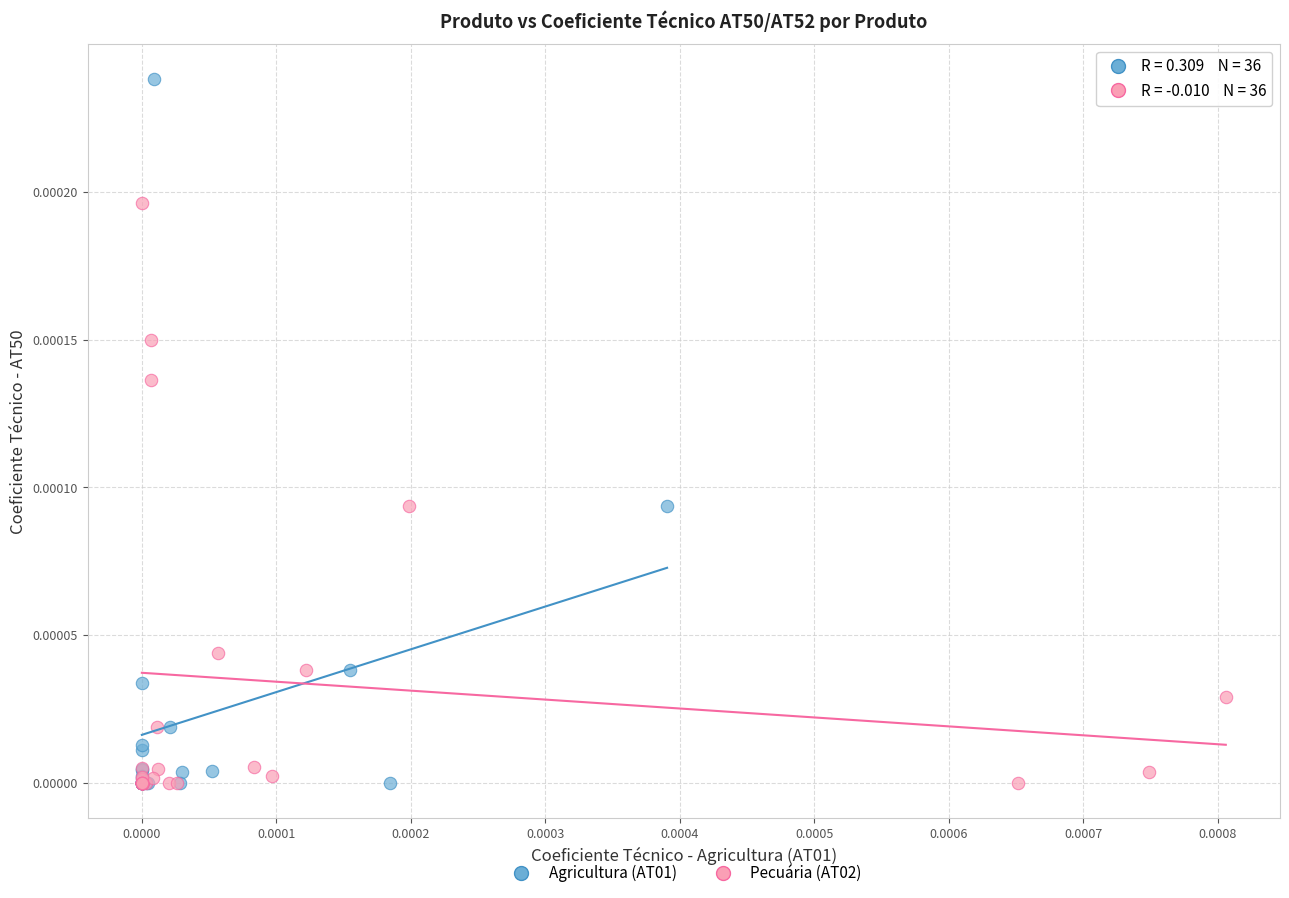

Which series reaches the maximum Y coordinate?

Agricultura (AT01)